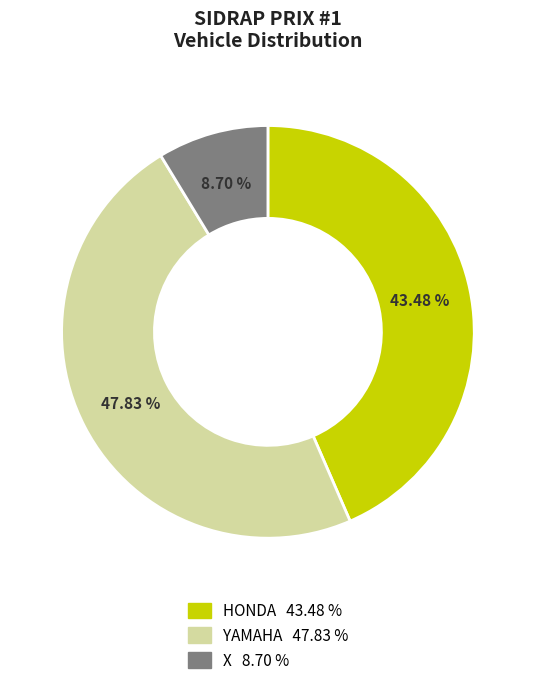

What is the ratio of the value at HONDA to the value at X?

5.0